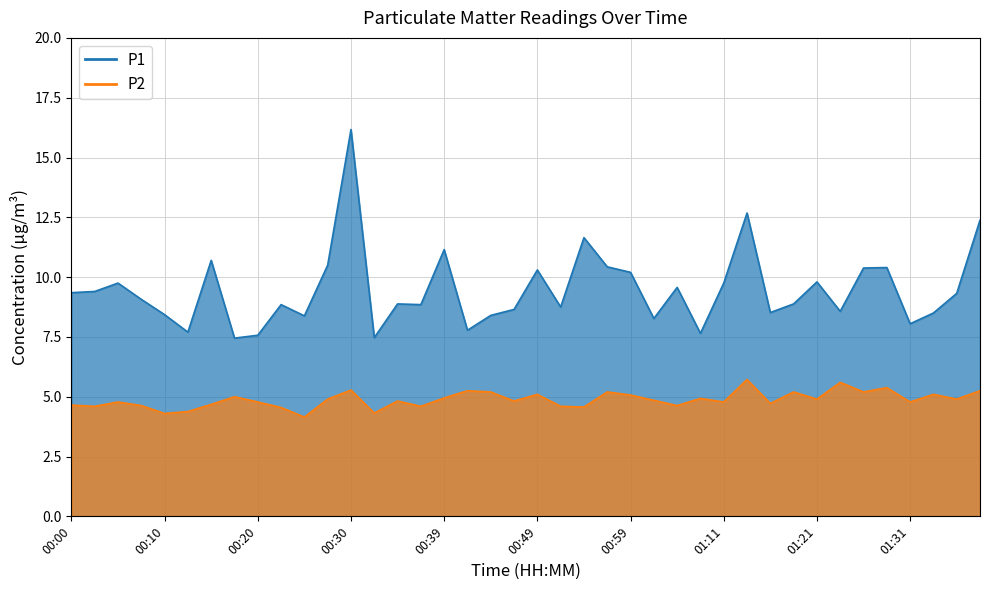

Which series has the largest range (max minus min)?

P1